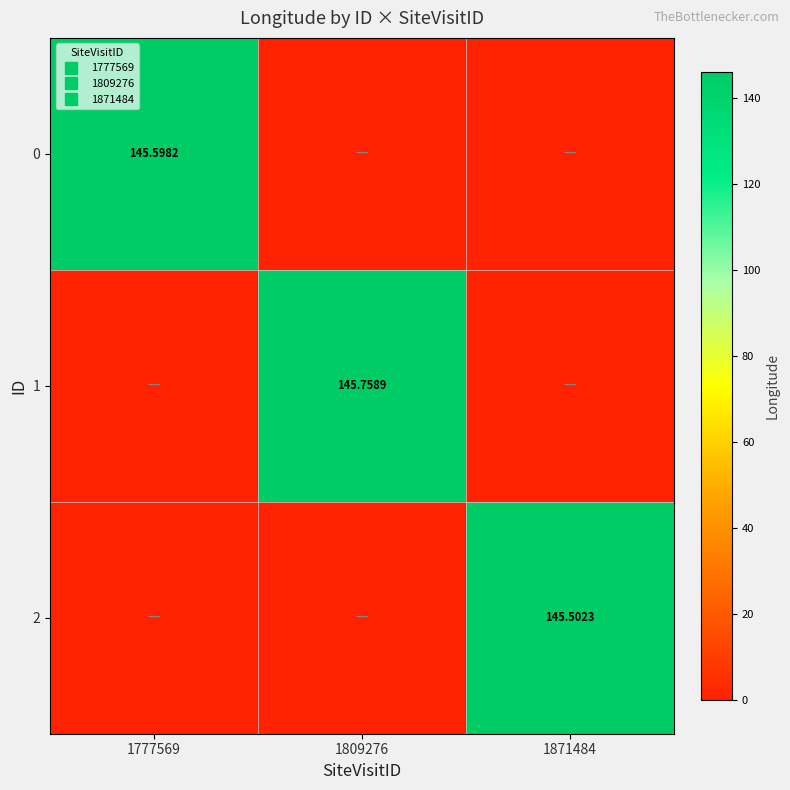

At which label does 2 reach its minimum?

1777569